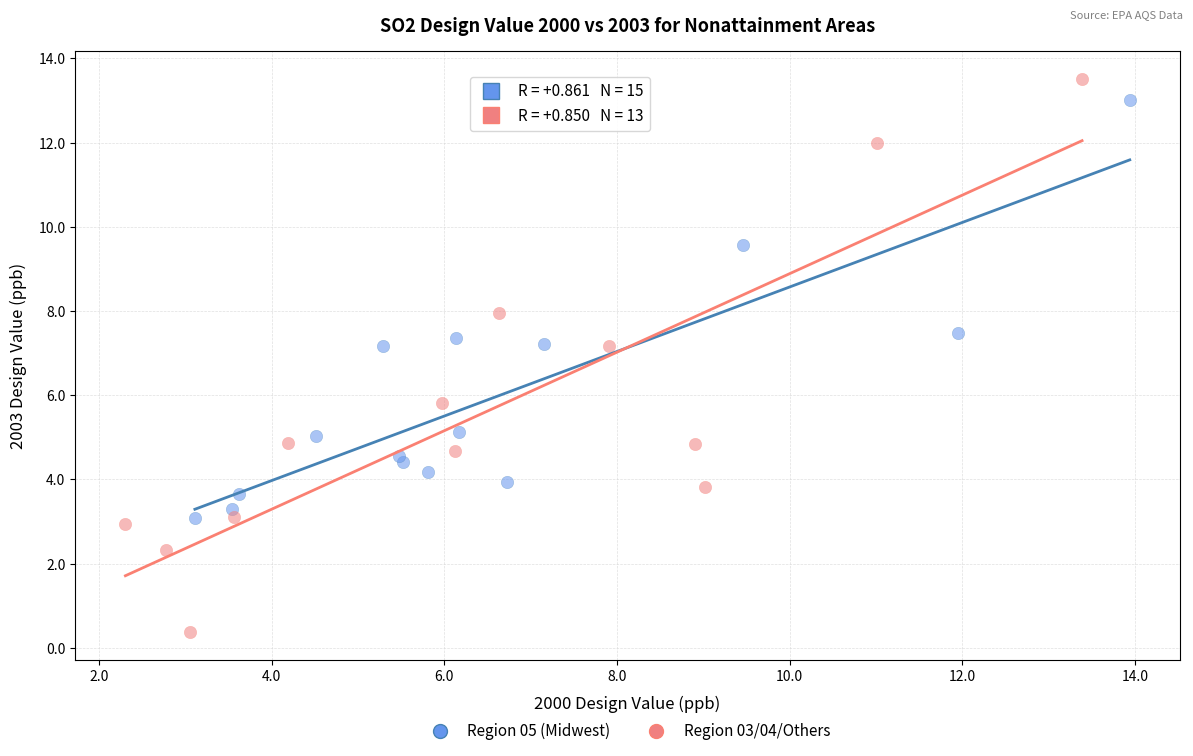

Which series has the largest Y range (max minus min)?

Region 03/04/Others